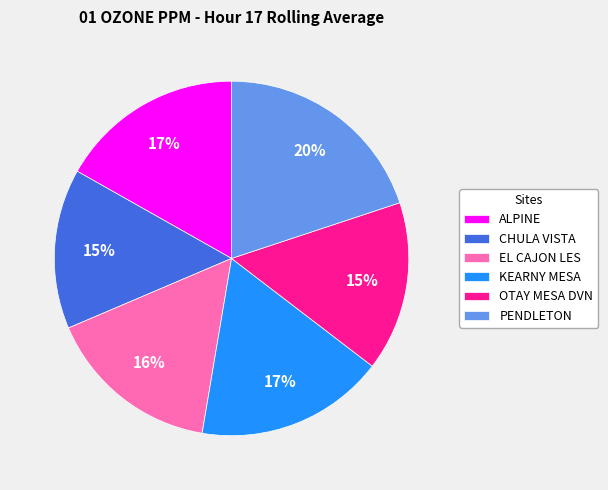

To the nearest percent, what is the combined percentage of ALPINE and KEARNY MESA?

34%